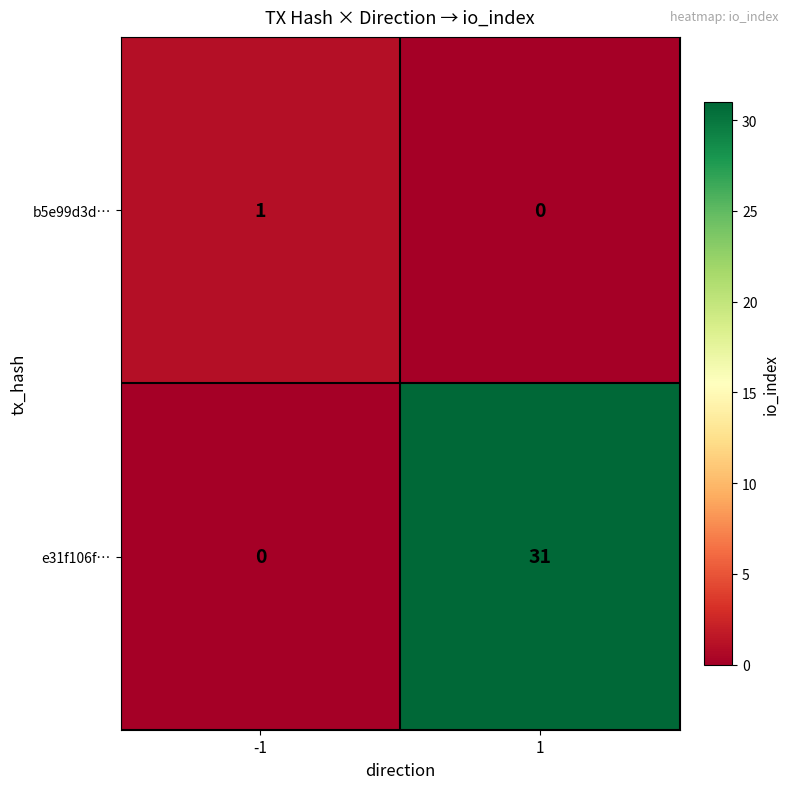

Reading left to right, list all the values displayed in this chart.

b5e99d3d…: -1=1	1=0
e31f106f…: -1=0	1=31